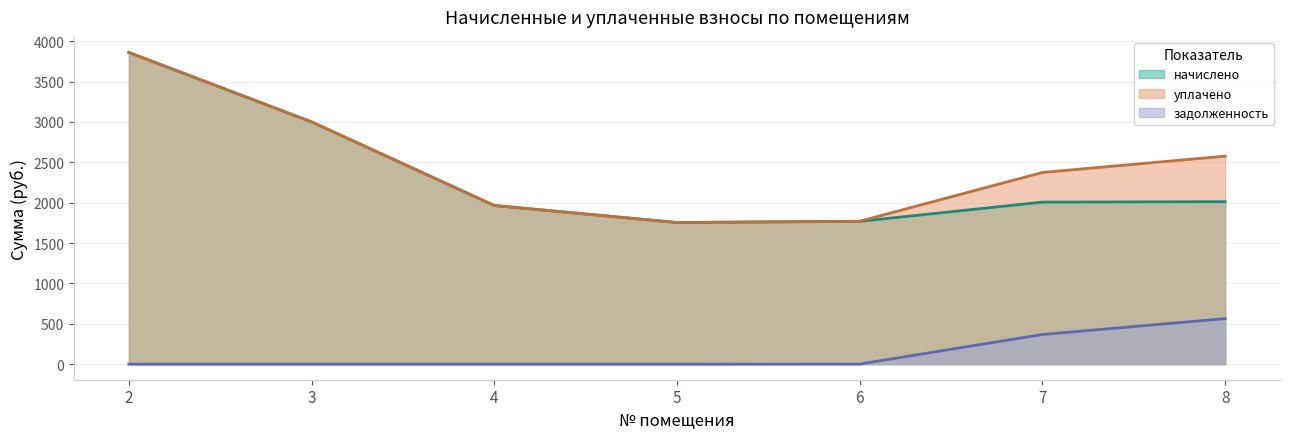

What is the minimum value for начислено?

1754.2